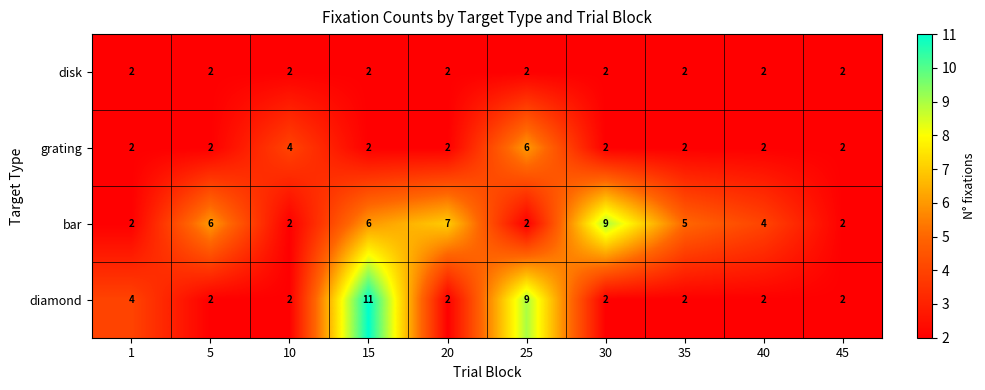

What is the difference between the highest and lowest values at 40?

2